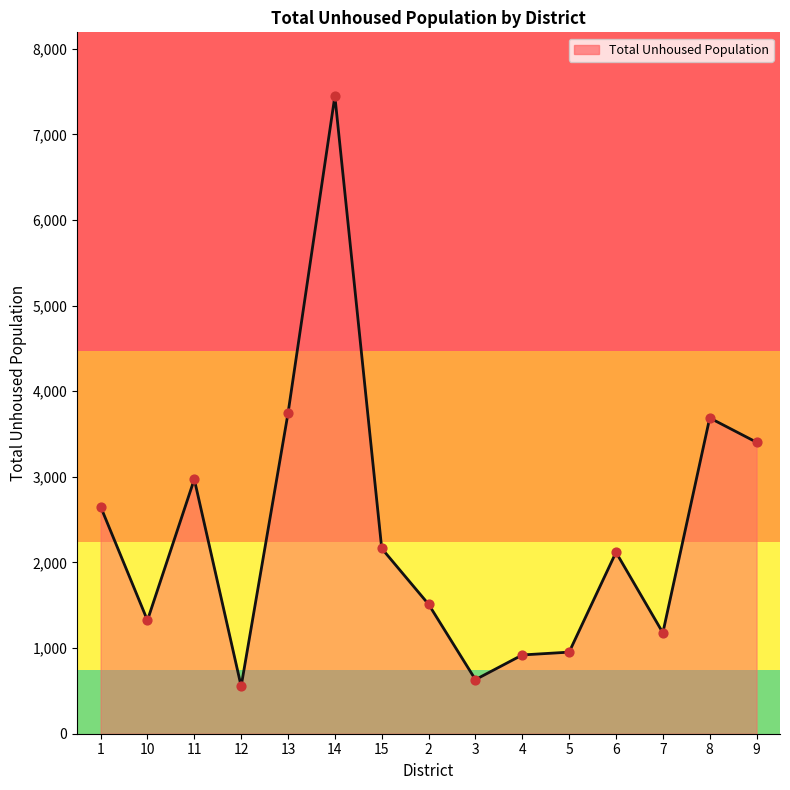

What is the ratio of the value at 12 to the value at 11?

0.2